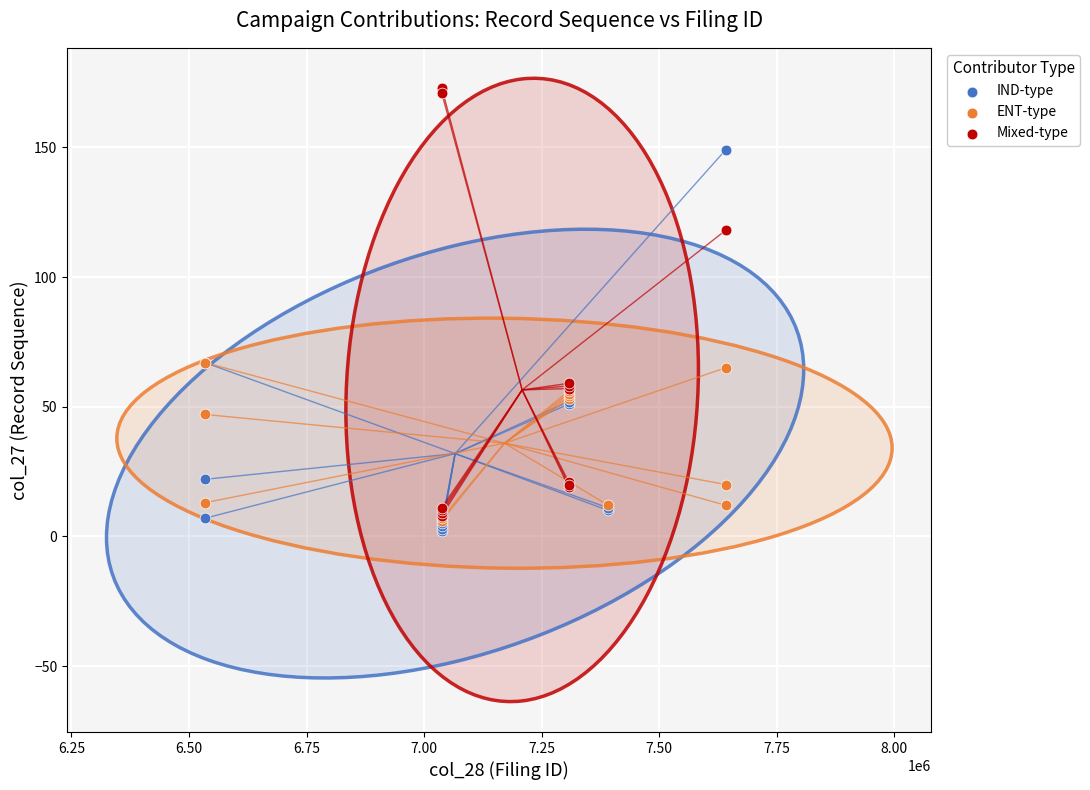

Which series has the widest spread of Y values?

Mixed-type